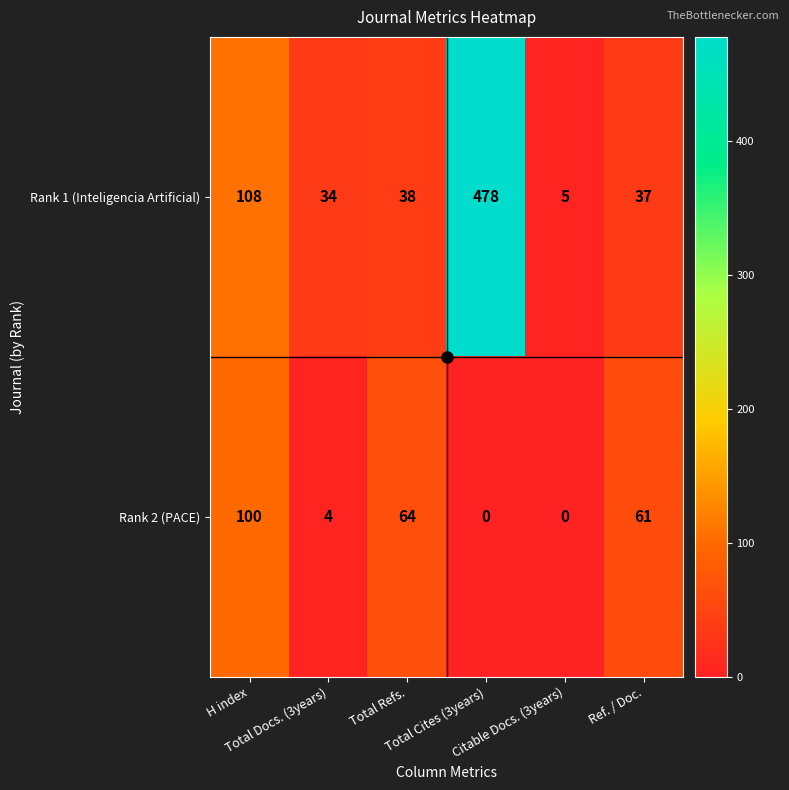

Which series has the largest total across all categories?

Rank 1 (Inteligencia Artificial)